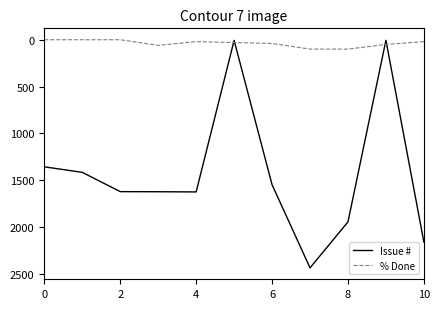

List the series in order of their overall mean, highest first.

Issue #, % Done